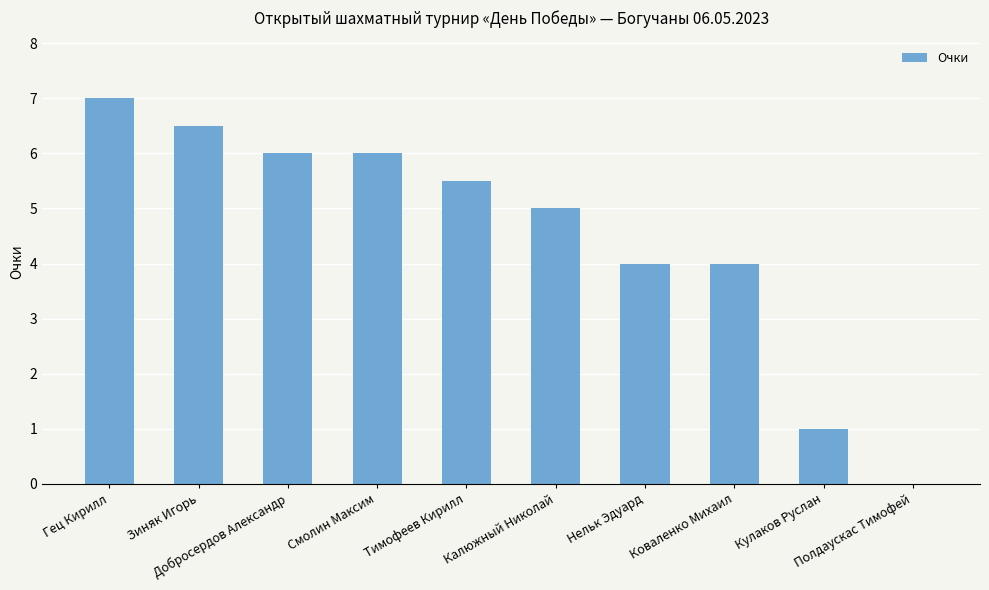

How many distinct data groups are displayed?

1